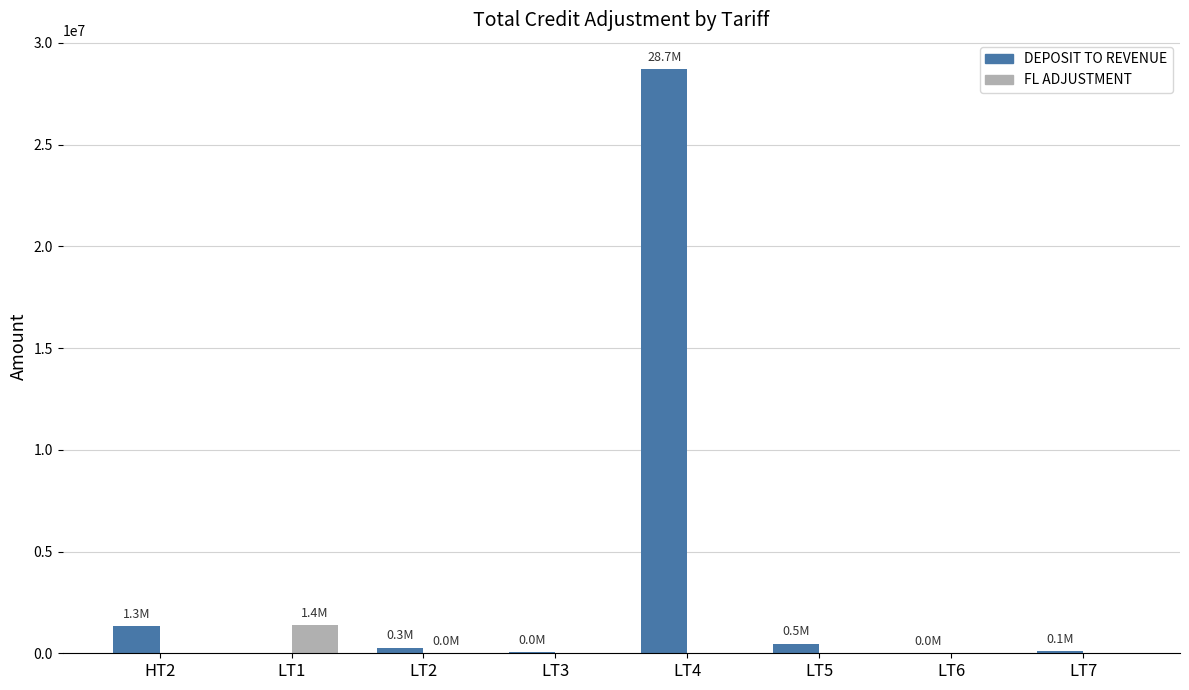

How many groups of bars are there?

8